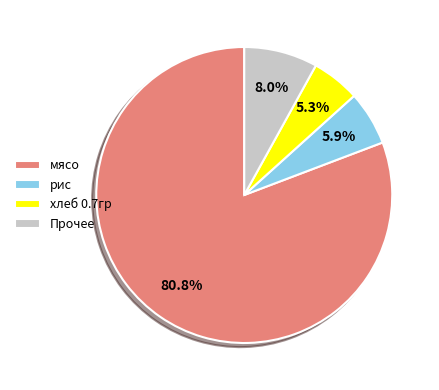

Is the sum of мясо and рис greater than half?

Yes